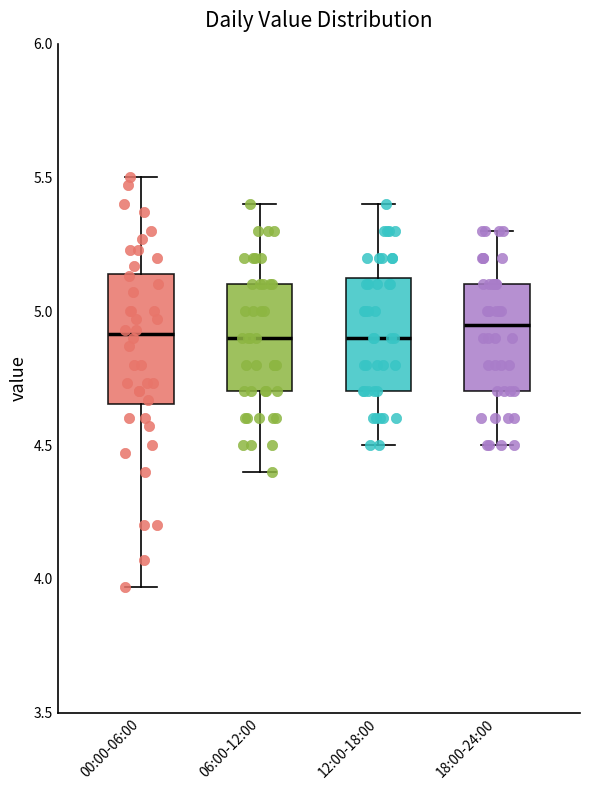

Reading left to right, read every box against the y-axis: the position of its median line, the range the box covers, and the ends of its whiskers. The values are not printed on the chart, so give them approximately, as read against the axis.

00:00-06:00: median 4.90, box 4.65 to 5.15, whiskers 3.95 to 5.50
06:00-12:00: median 4.90, box 4.70 to 5.10, whiskers 4.40 to 5.40
12:00-18:00: median 4.90, box 4.70 to 5.15, whiskers 4.50 to 5.40
18:00-24:00: median 4.95, box 4.70 to 5.10, whiskers 4.50 to 5.30